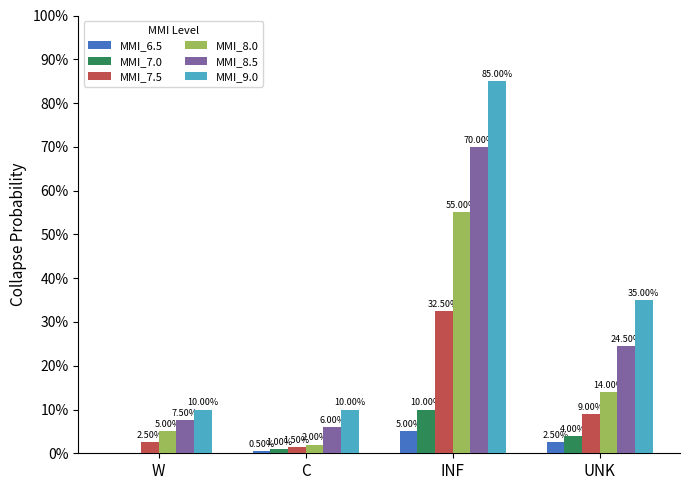

Between C and INF, which series saw the biggest shift?

MMI_9.0